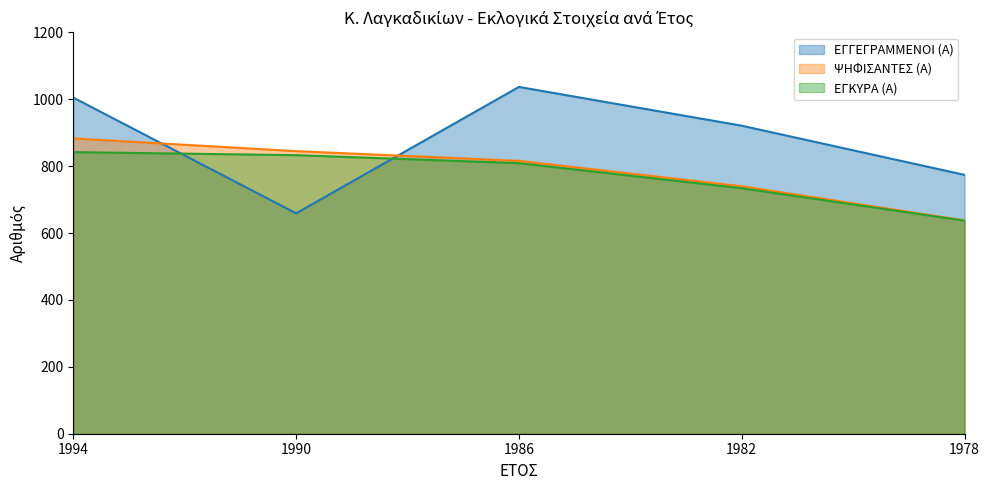

List the series in order of their peak value, lowest first.

ΕΓΚΥΡΑ (Α), ΨΗΦΙΣΑΝΤΕΣ (Α), ΕΓΓΕΓΡΑΜΜΕΝΟΙ (Α)